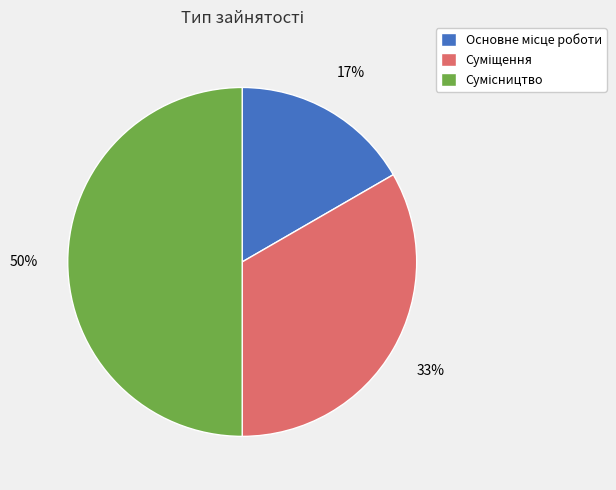

To the nearest percent, what is the average slice percentage?

33%